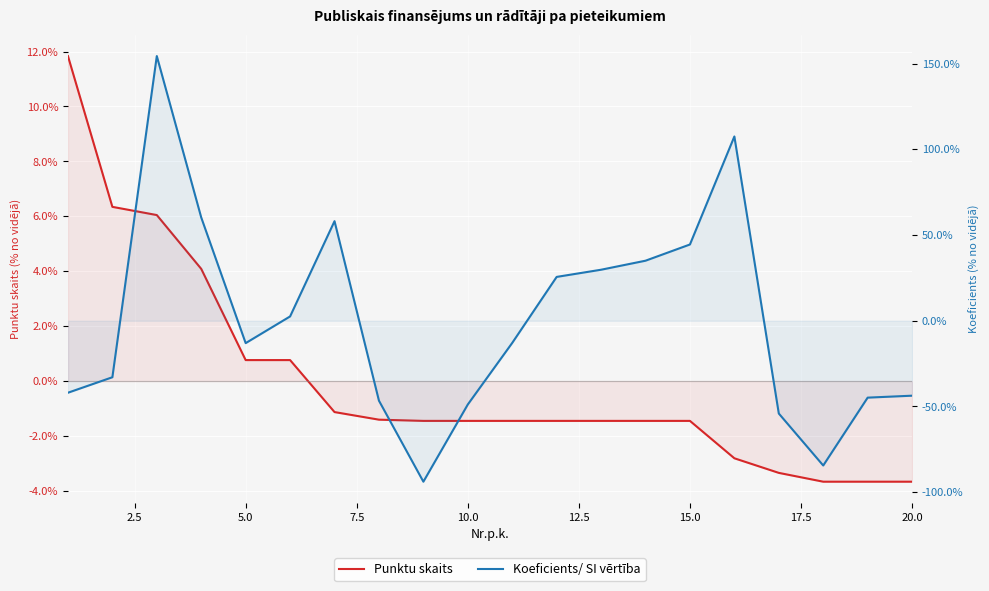

After their last crossing, which series has the higher values: Koeficients/ SI vērtība or Punktu skaits?

Punktu skaits